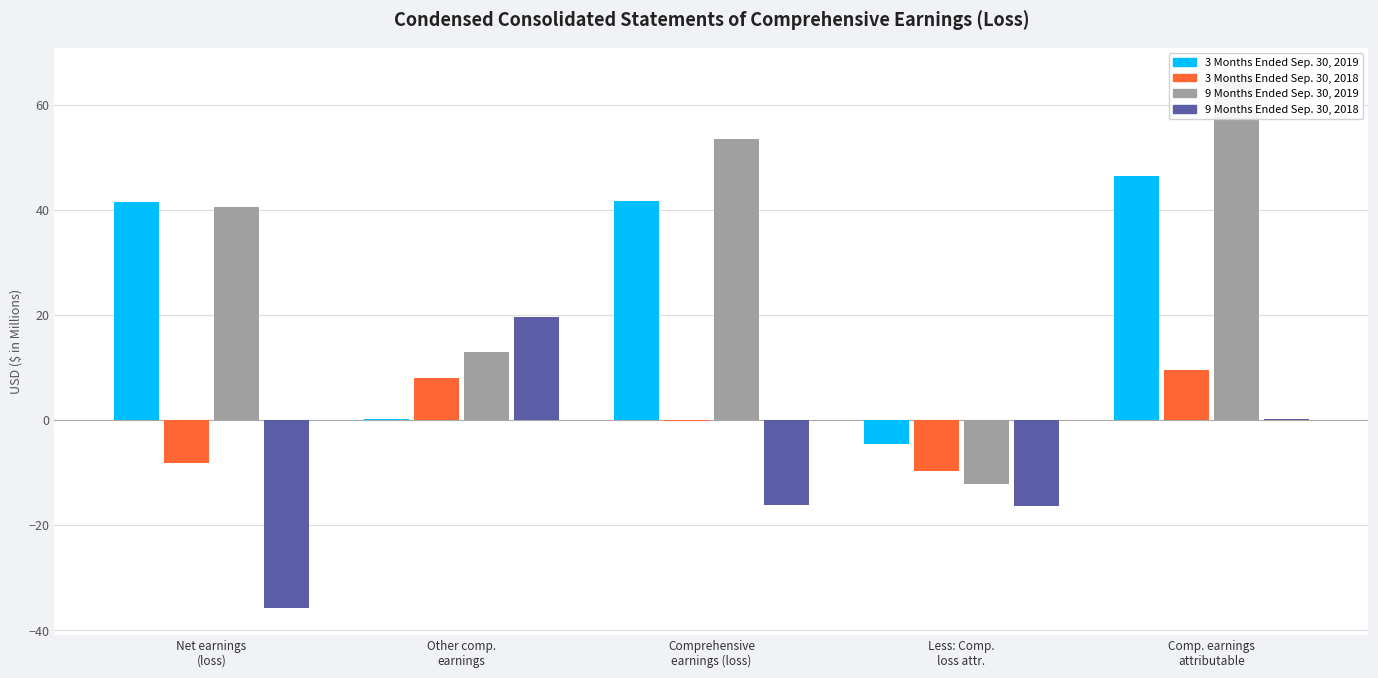

Which series changed the most between Other comp.
earnings and Comprehensive
earnings (loss)?

3 Months Ended Sep. 30, 2019